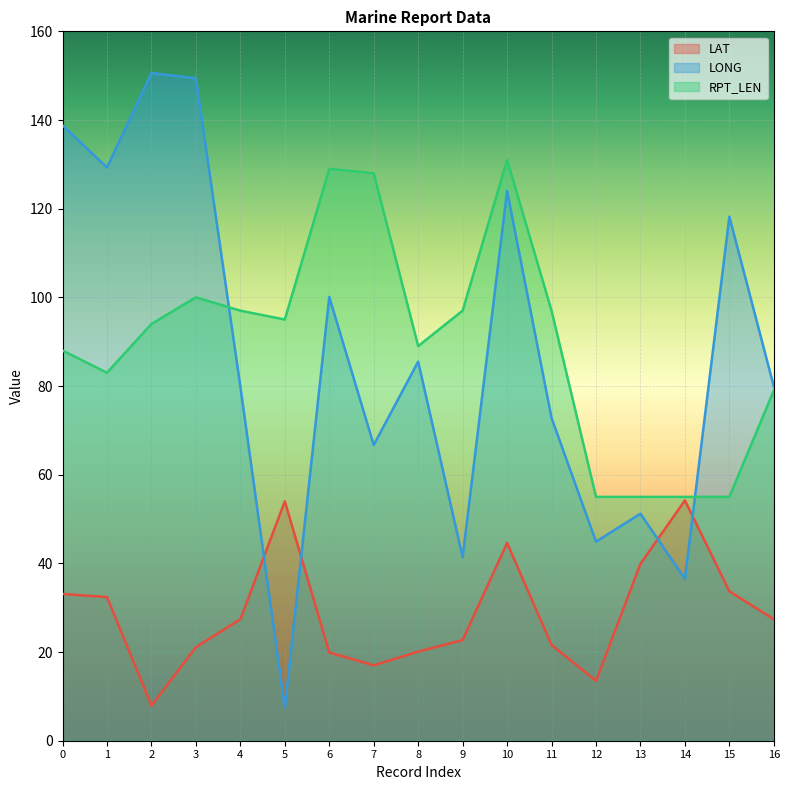

What is the sum of all RPT_LEN values?

1527.0